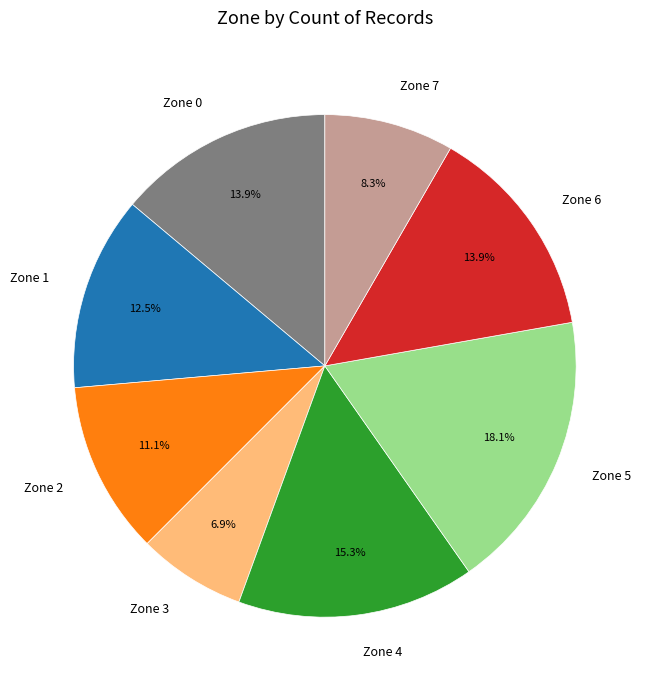

Combined, what portion of the pie is Zone 1 and Zone 4?

27.8%